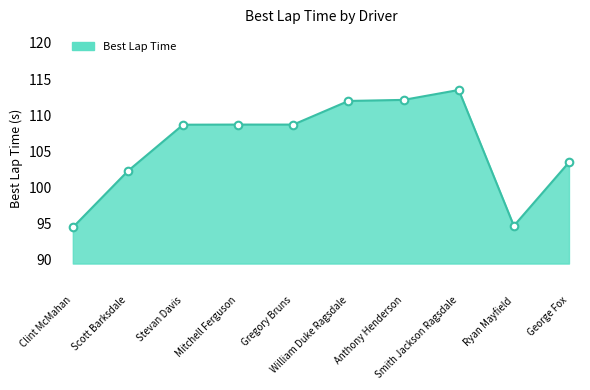

Approximately how many times larger is the value at Clint McMahan compared to Scott Barksdale?

0.9